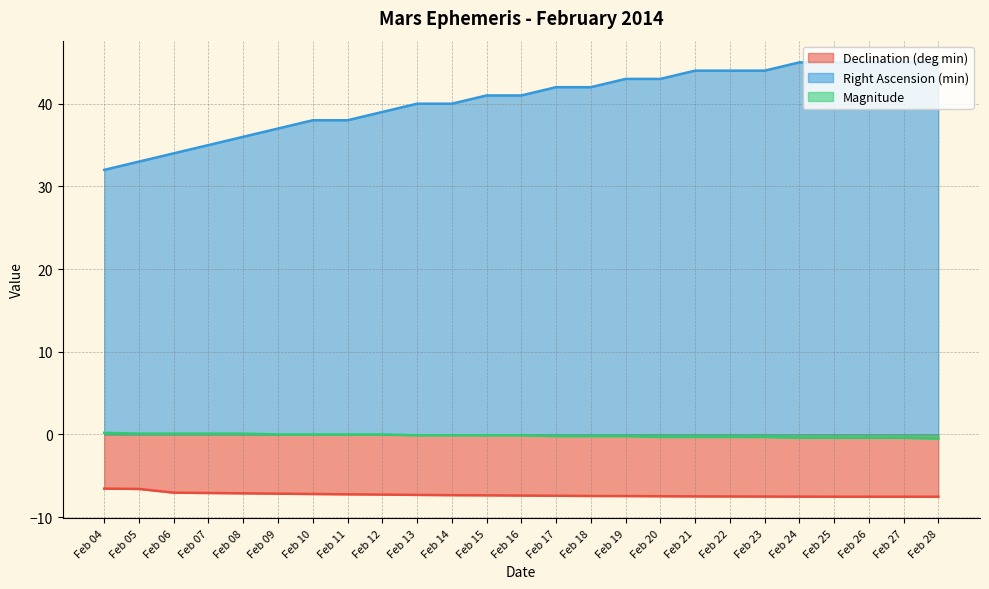

What is the greatest value displayed?

45.0